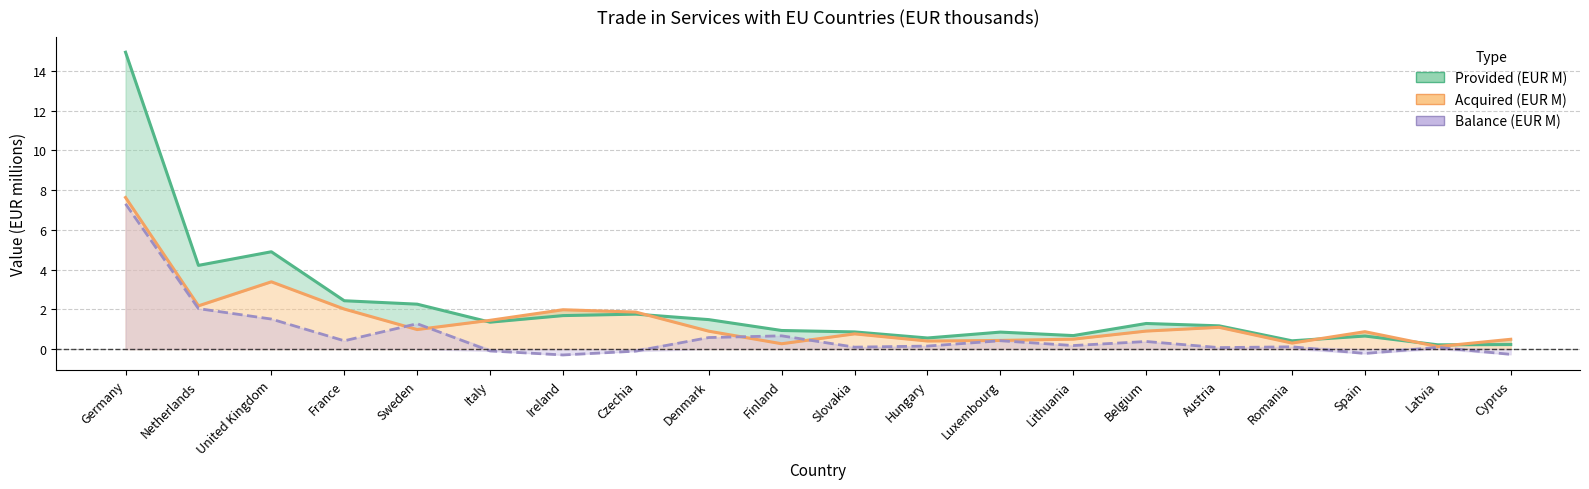

List the labels in order of Balance (EUR M) value, largest first.

Germany, Netherlands, United Kingdom, Sweden, Finland, Denmark, Luxembourg, France, Belgium, Lithuania, Hungary, Romania, Slovakia, Latvia, Austria, Italy, Czechia, Spain, Cyprus, Ireland